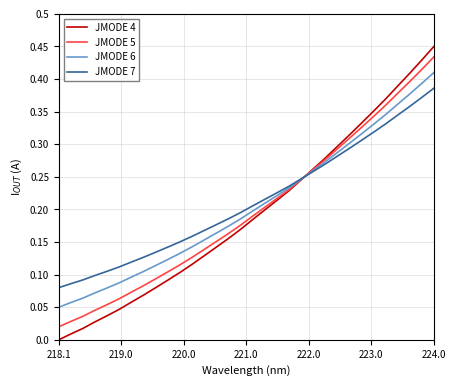

Which series has the largest range (max minus min)?

JMODE 4